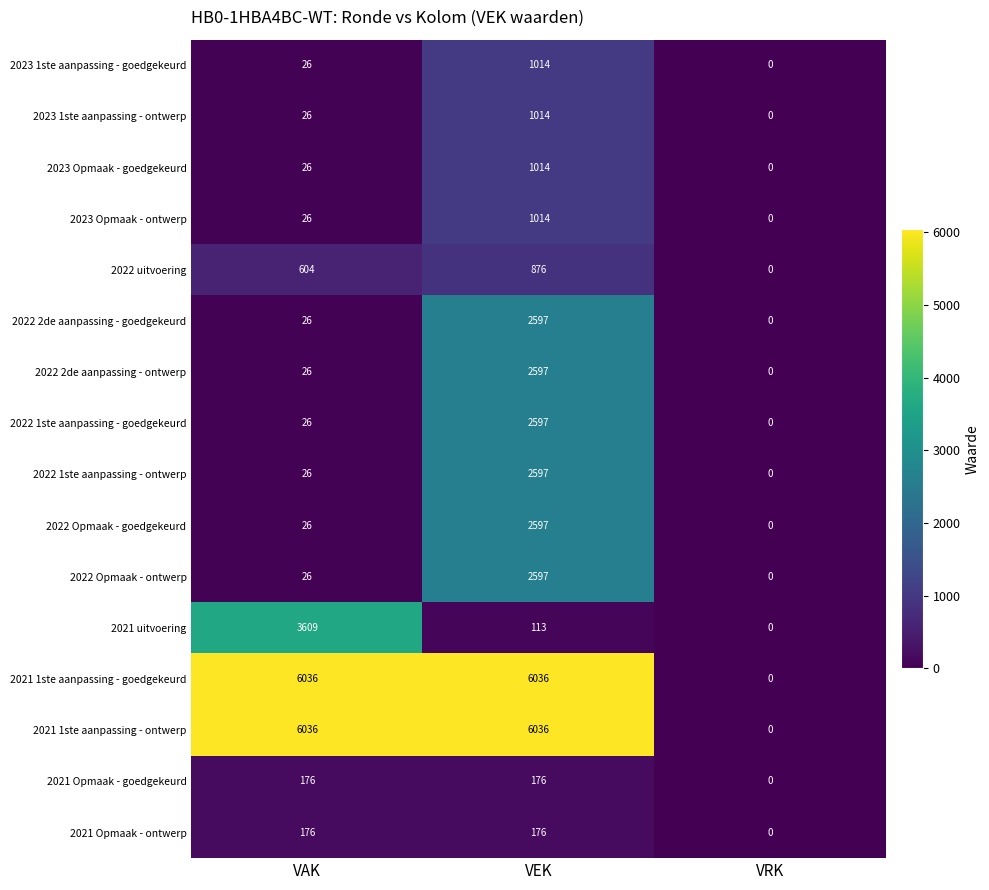

What is the spread (max minus min) of values at VAK?

6010